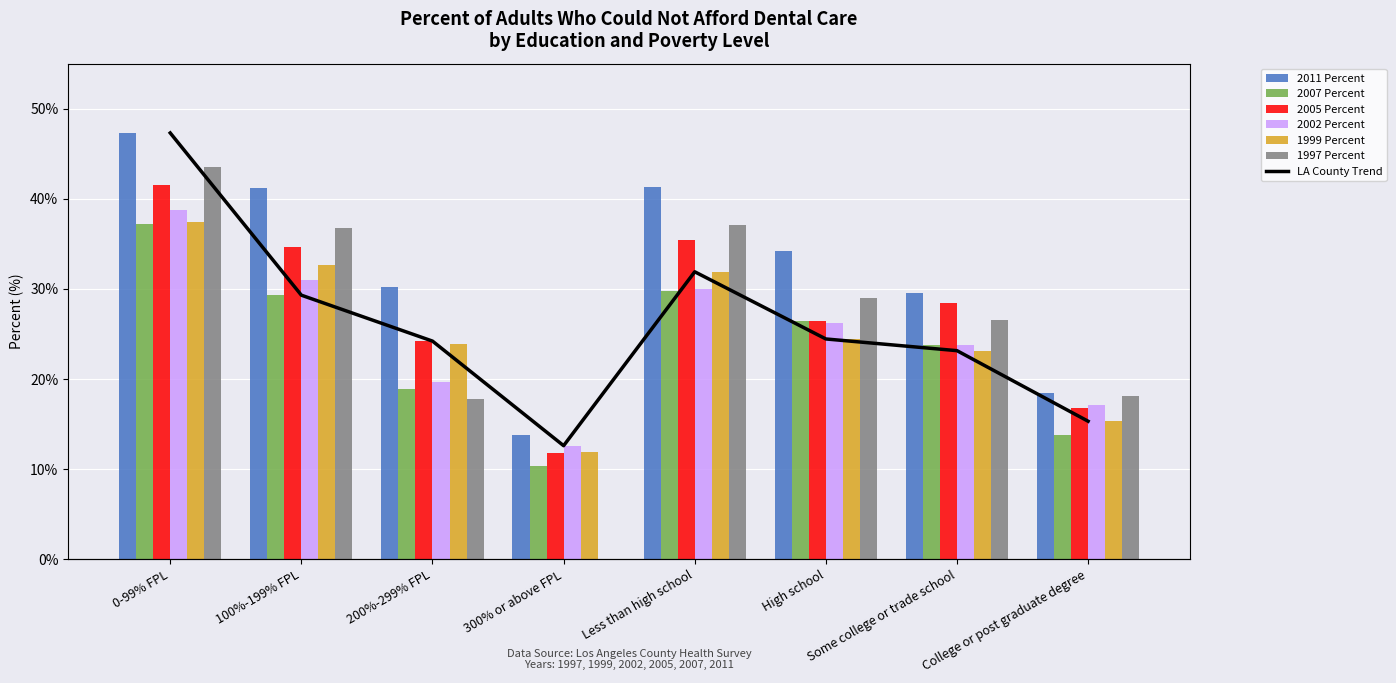

Rank the series at 0-99% FPL from lowest to highest value.

2007 Percent, 1999 Percent, 2002 Percent, 2005 Percent, 1997 Percent, 2011 Percent